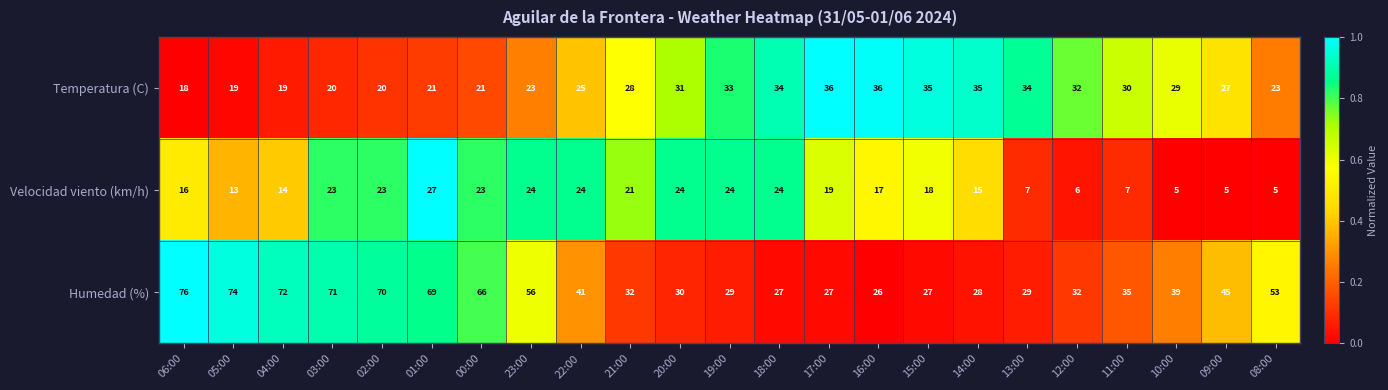

What is the maximum value shown in the chart?

76